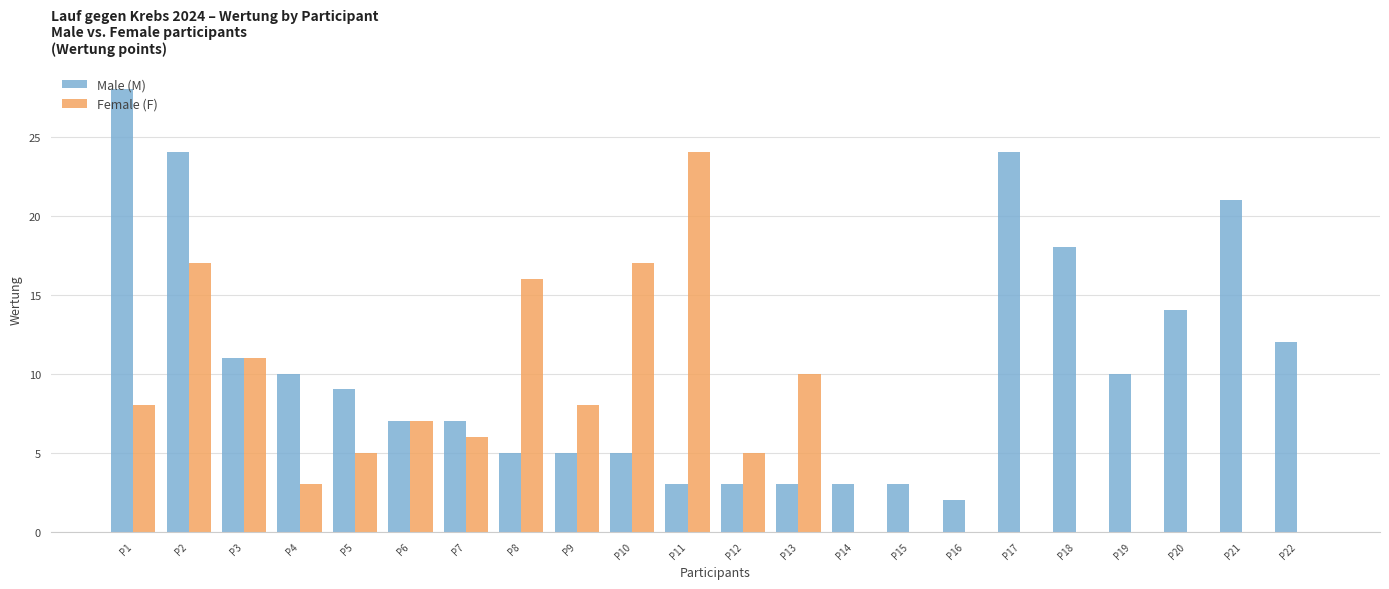

What is the highest value of the Female (F) series?

24